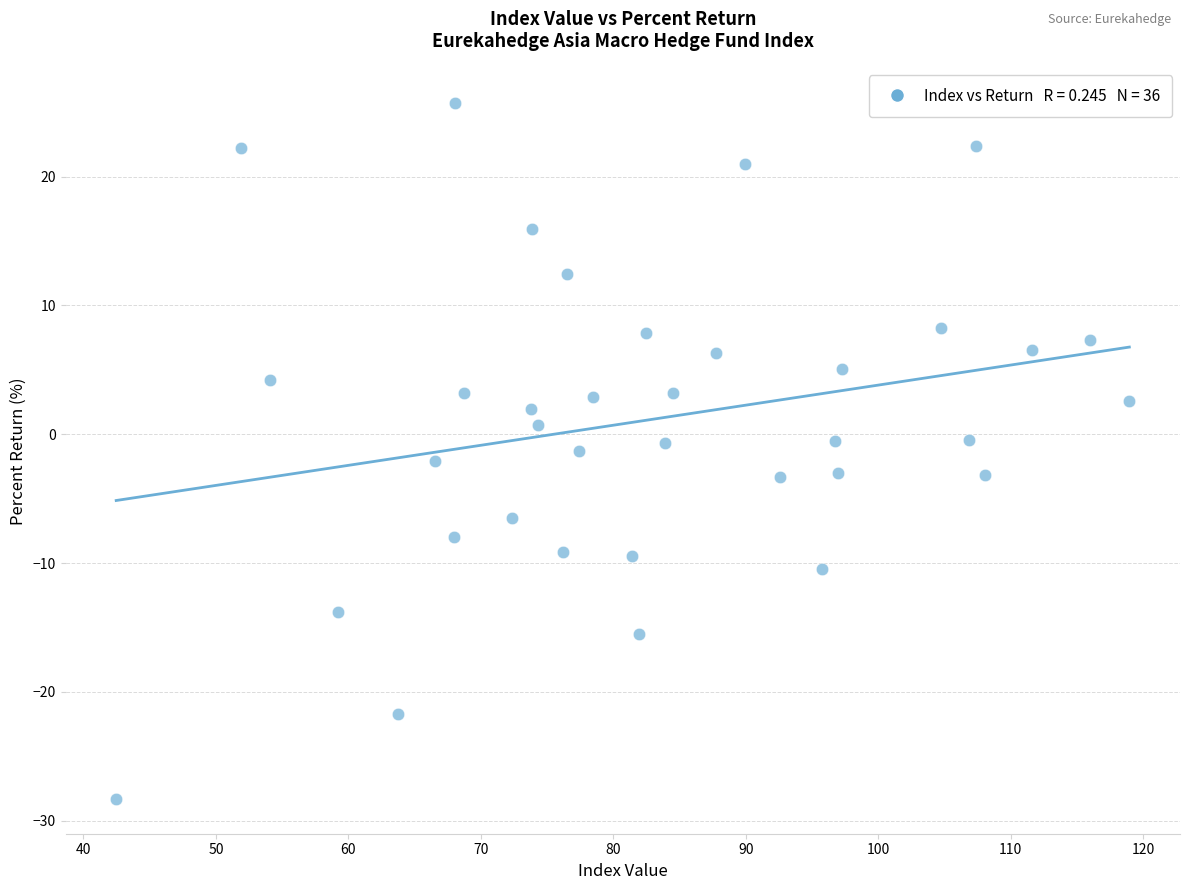

What is the range of X values (max minus min)?

76.5